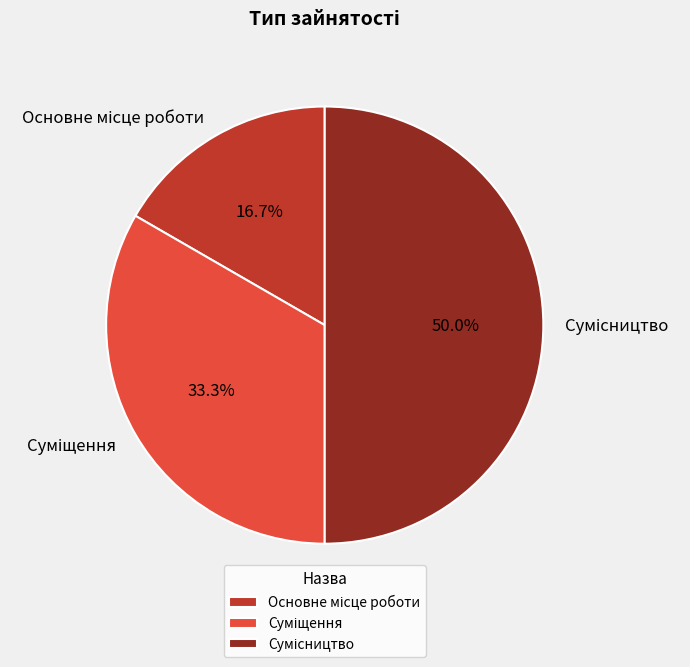

To the nearest percent, what is the difference between the largest and smallest slice percentages?

33%